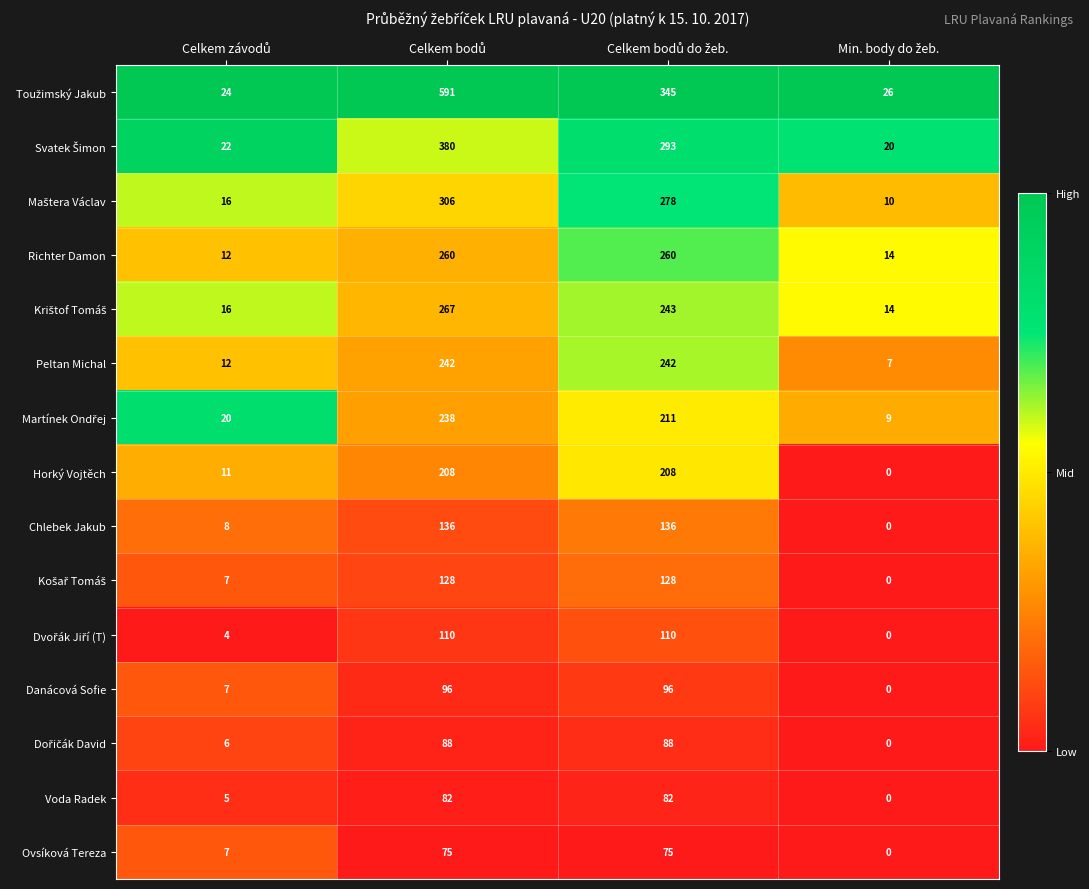

What is the greatest value displayed?

591